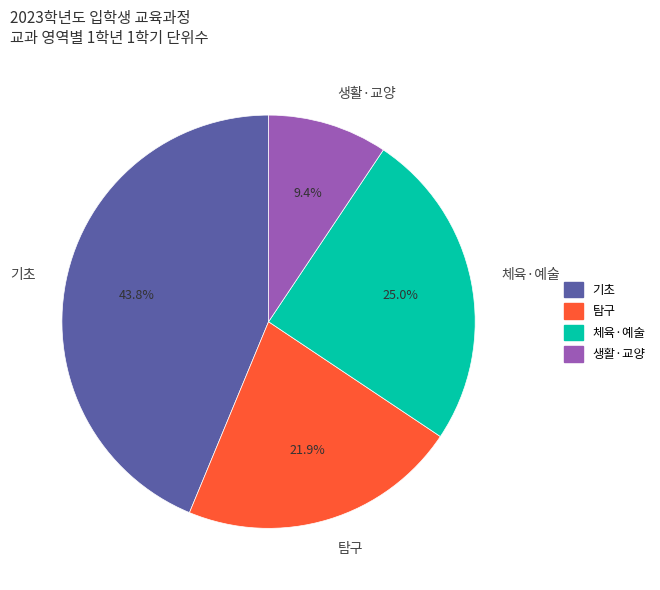

Which has a higher value, 생활·교양 or 기초?

기초